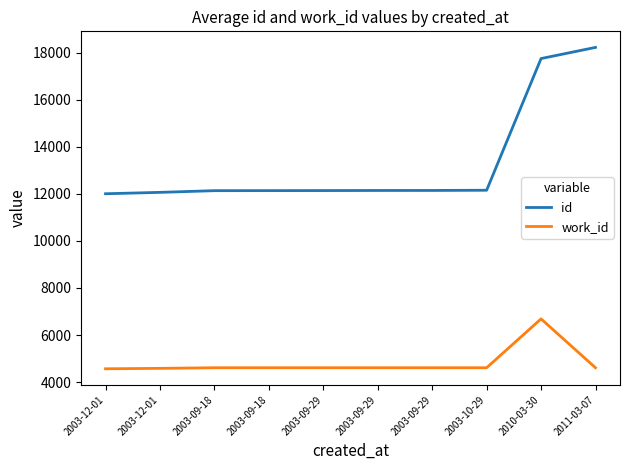

Which series has the widest spread of values?

id